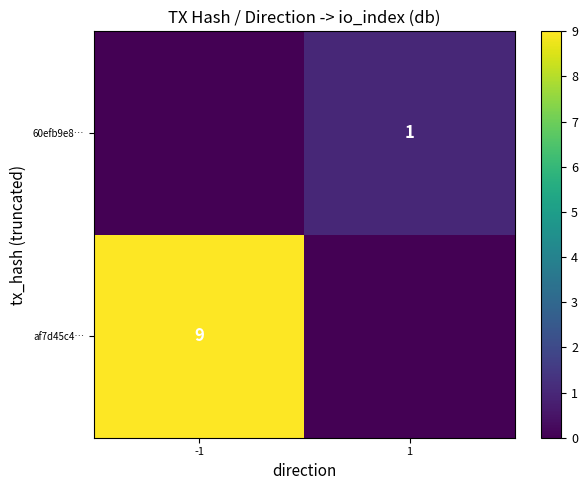

The value of af7d45c4… at -1 is 9. True or false?

True